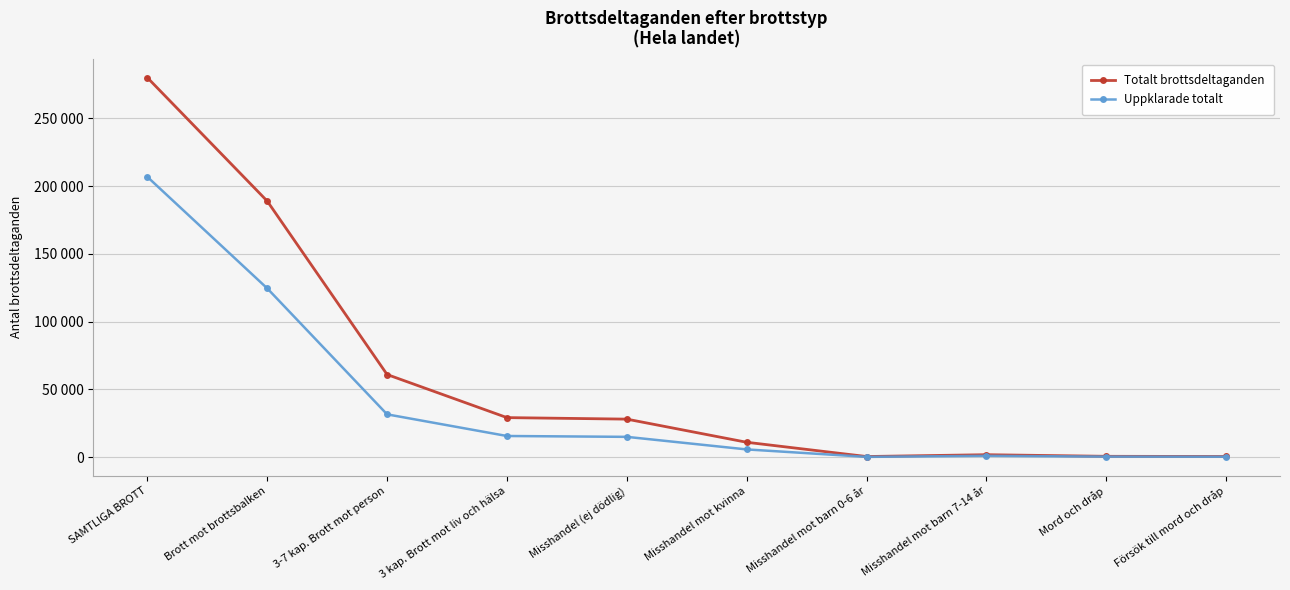

Reading right to left, transcribe all the data shown in this chart.

Totalt brottsdeltaganden: Försök till mord och dråp=438	Mord och dråp=570	Misshandel mot barn 7-14 år=1754	Misshandel mot barn 0-6 år=409	Misshandel mot kvinna=10935	Misshandel (ej dödlig)=28014	3 kap. Brott mot liv och hälsa=29130	3-7 kap. Brott mot person=60929	Brott mot brottsbalken=188931	SAMTLIGA BROTT=280026
Uppklarade totalt: Försök till mord och dråp=248	Mord och dråp=338	Misshandel mot barn 7-14 år=922	Misshandel mot barn 0-6 år=152	Misshandel mot kvinna=5655	Misshandel (ej dödlig)=14927	3 kap. Brott mot liv och hälsa=15562	3-7 kap. Brott mot person=31536	Brott mot brottsbalken=124518	SAMTLIGA BROTT=206804